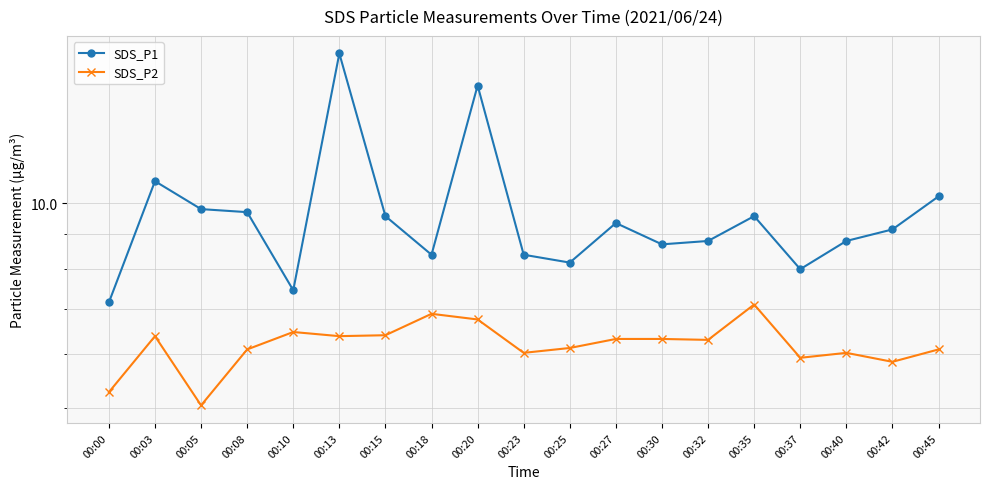

True or false: SDS_P1 and SDS_P2 cross at least once.

False